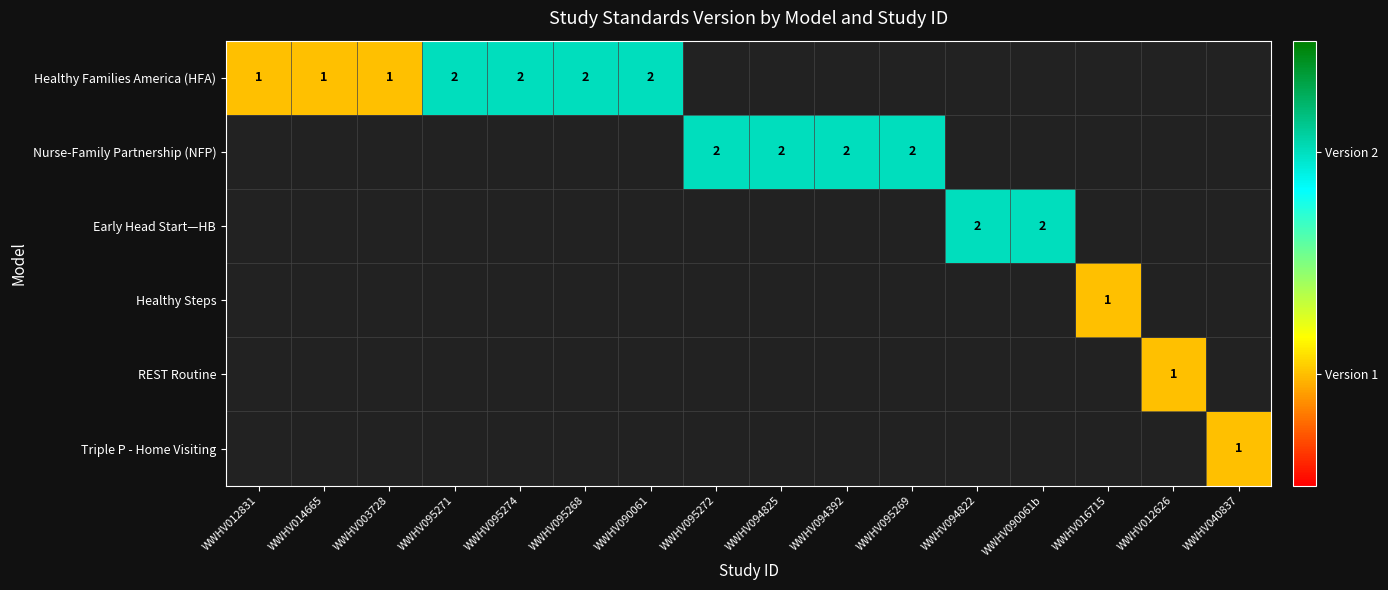

The value of Healthy Families America (HFA) at WWHV095268 is 3. True or false?

False